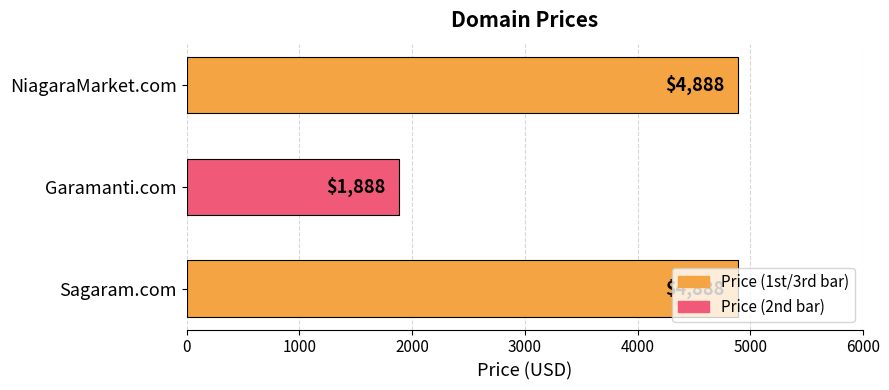

The chart shows a value of 1710 at NiagaraMarket.com. True or false?

False